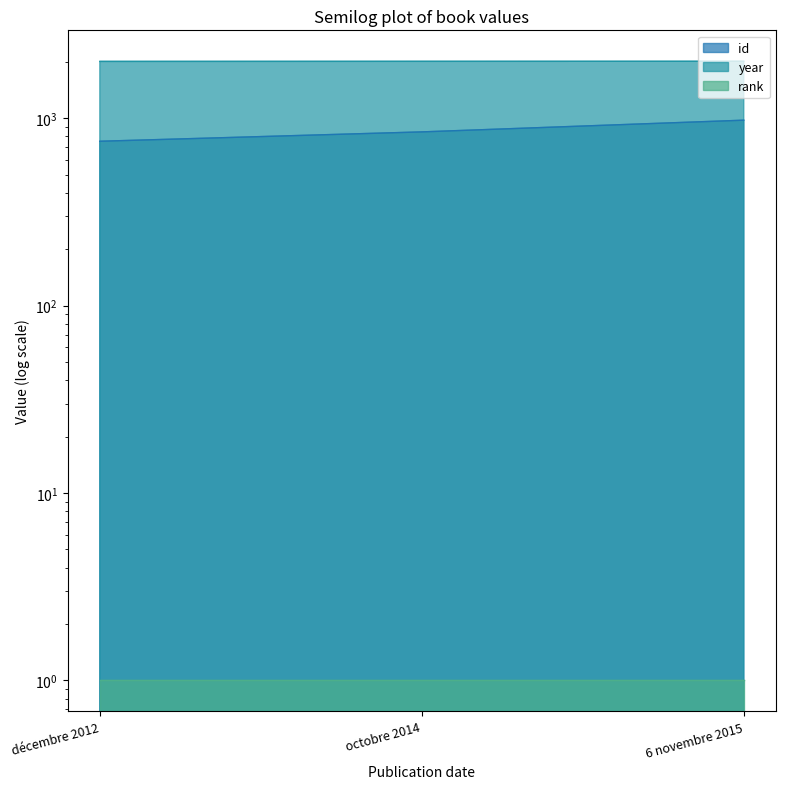

What is the sum of the year values at décembre 2012 and 6 novembre 2015?

4027